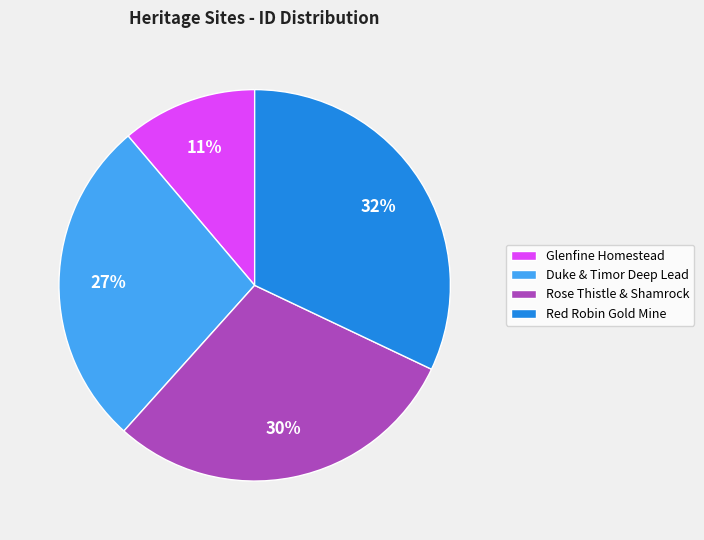

How many segments does this pie chart have?

4